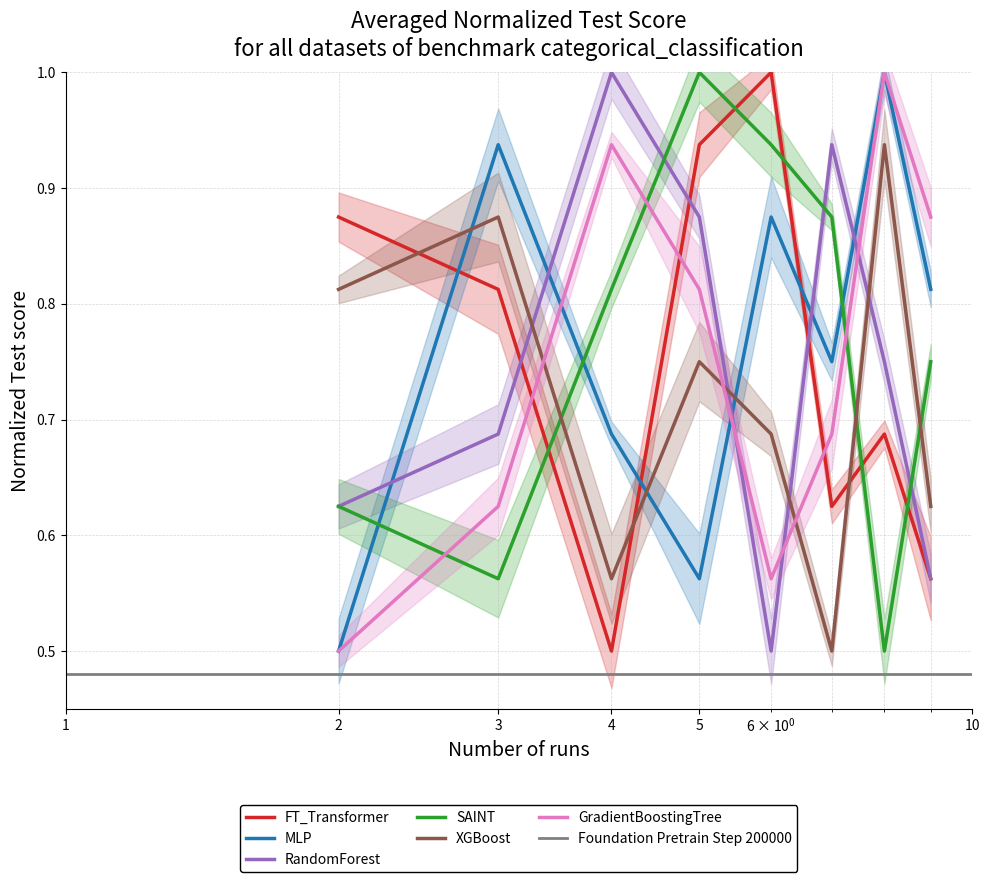

How many times do XGBoost and RandomForest cross each other?

4